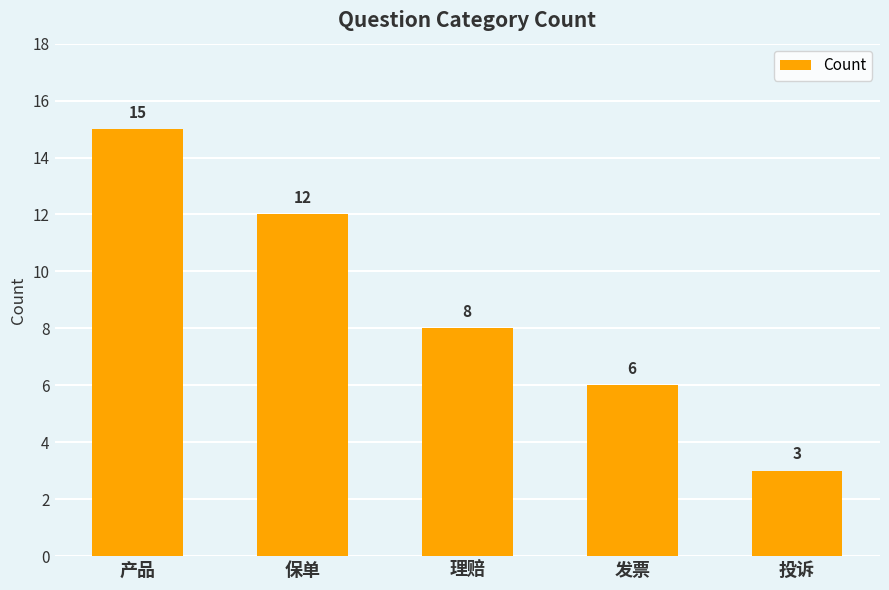

List the labels in order of value, largest first.

产品, 保单, 理赔, 发票, 投诉